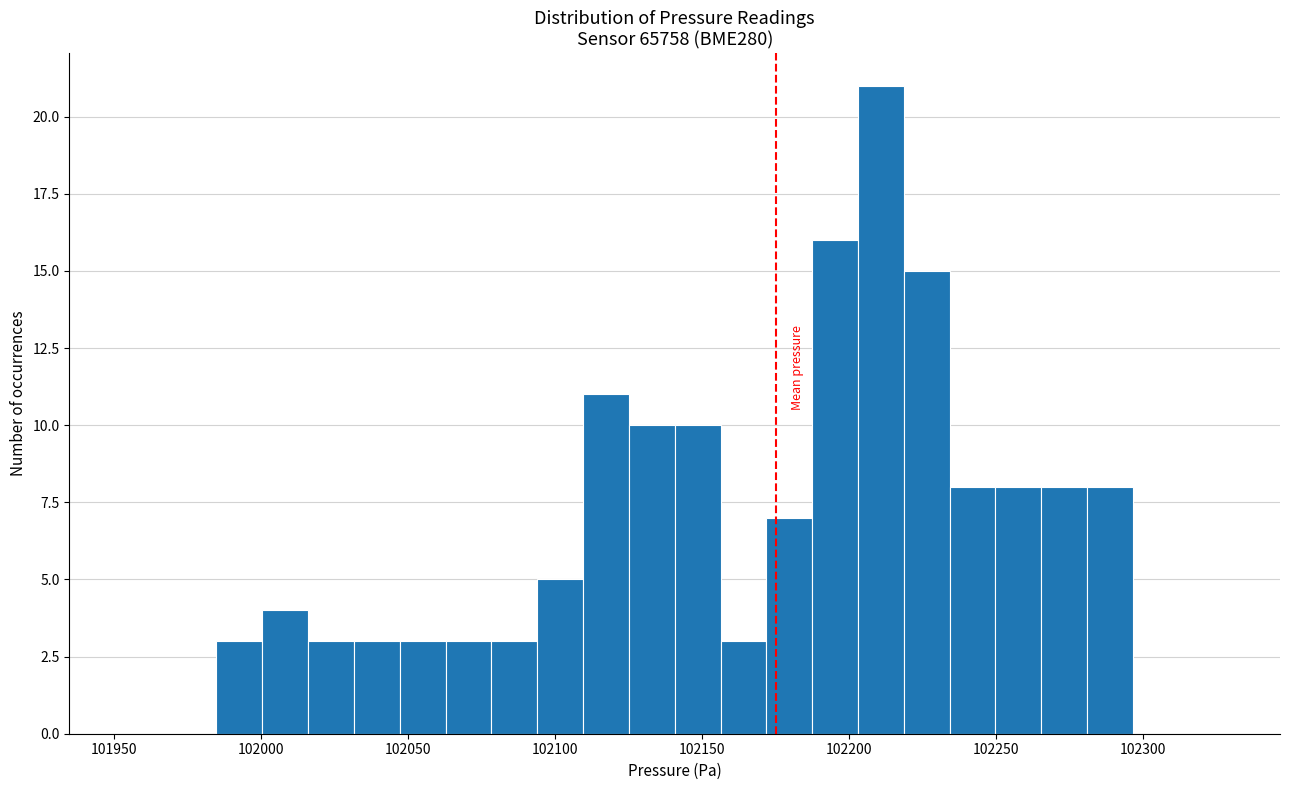

Around what value on the x-axis is the tallest bar? Give the approximate position of its centre, as read against the axis.

102210